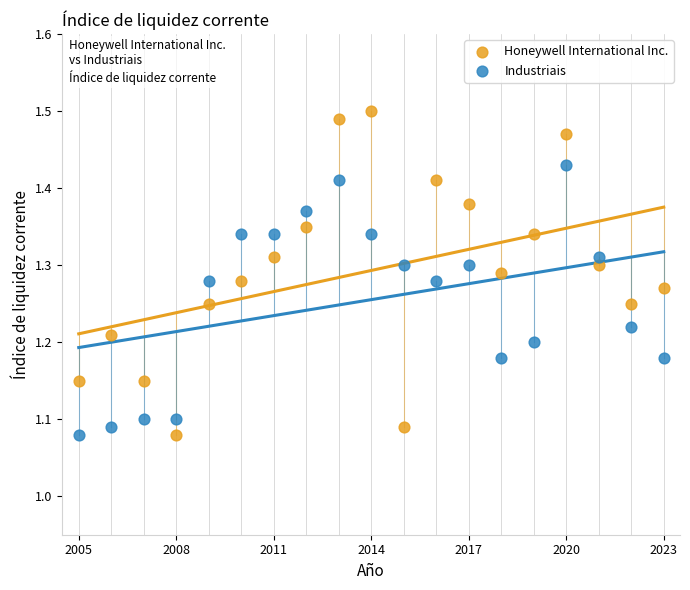

Across all data points, what is the range of X values (max minus min)?

18.0